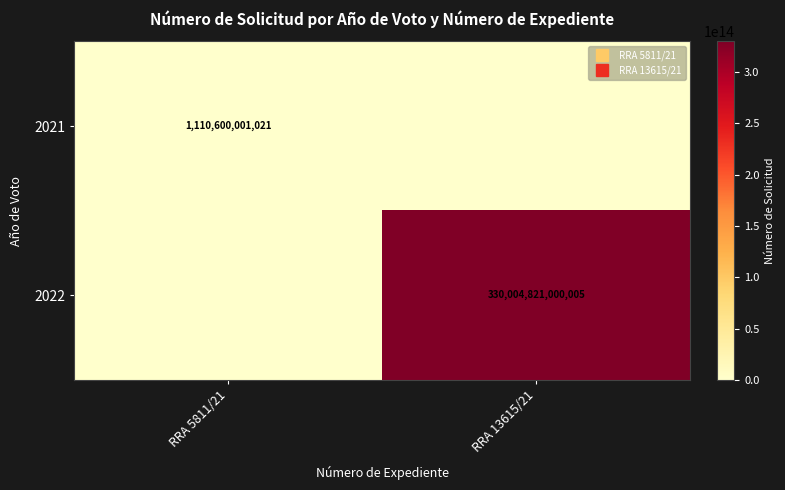

Count the 2022 values in the range 0 to 330004821000005.

2